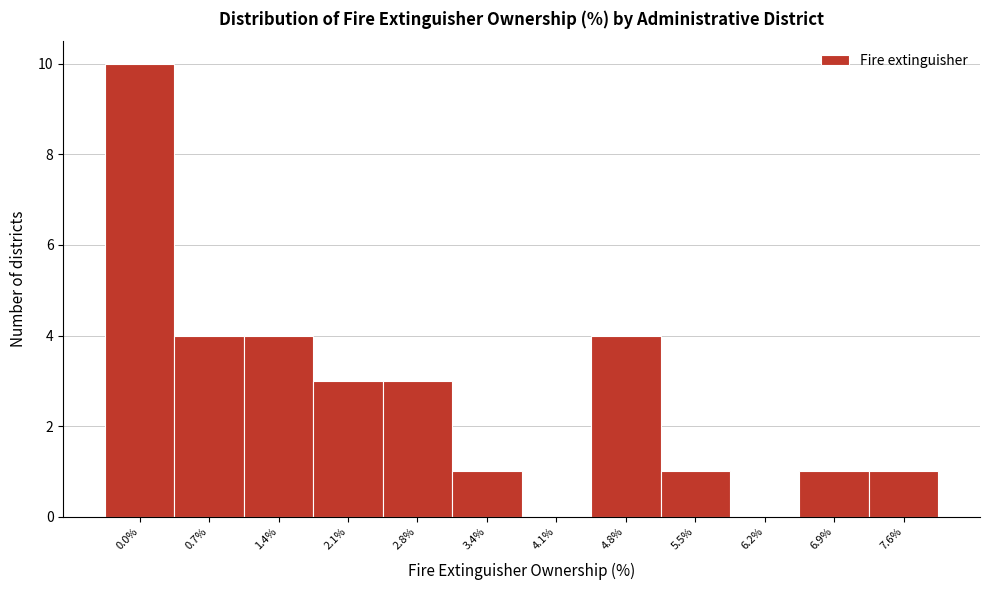

Reading left to right, transcribe all the data shown in this chart.

0.0%=10	0.7%=4	1.4%=4	2.1%=3	2.8%=3	3.4%=1	4.1%=0	4.8%=4	5.5%=1	6.2%=0	6.9%=1	7.6%=1